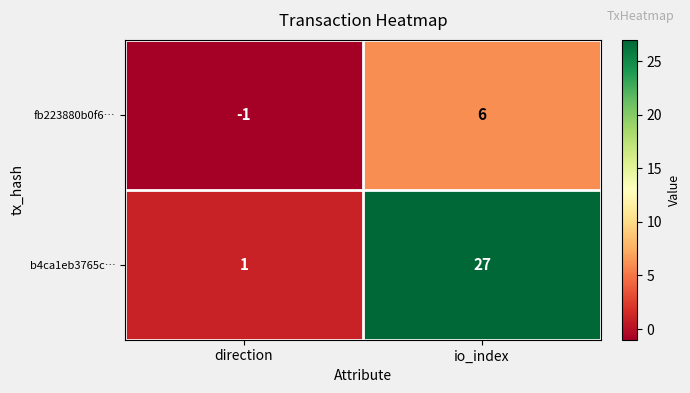

Read the fb223880b0f6… value at io_index.

6